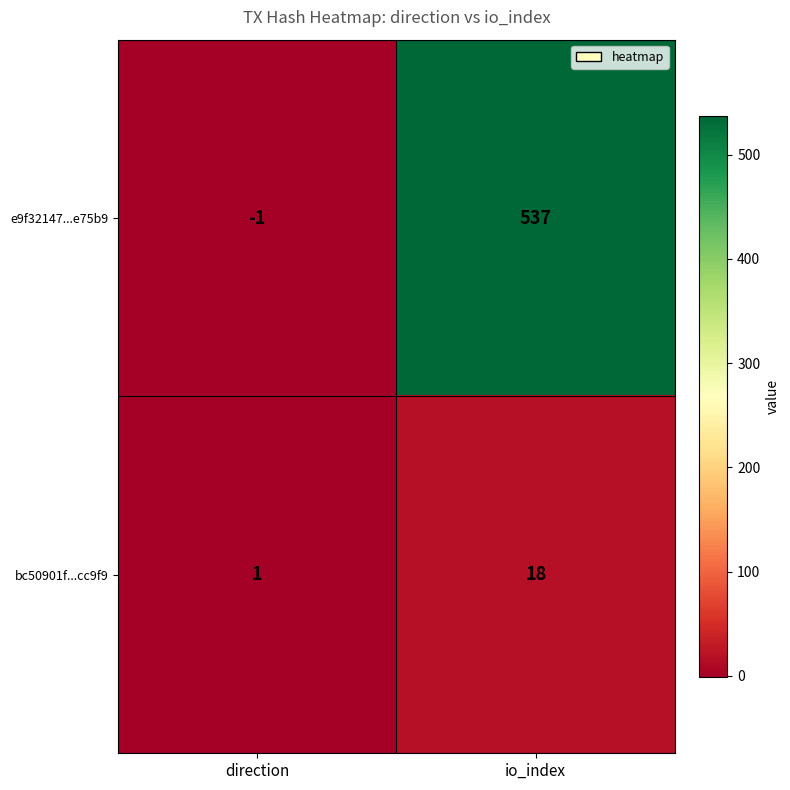

True or false: e9f32147...e75b9 has a value of 537 at io_index.

True